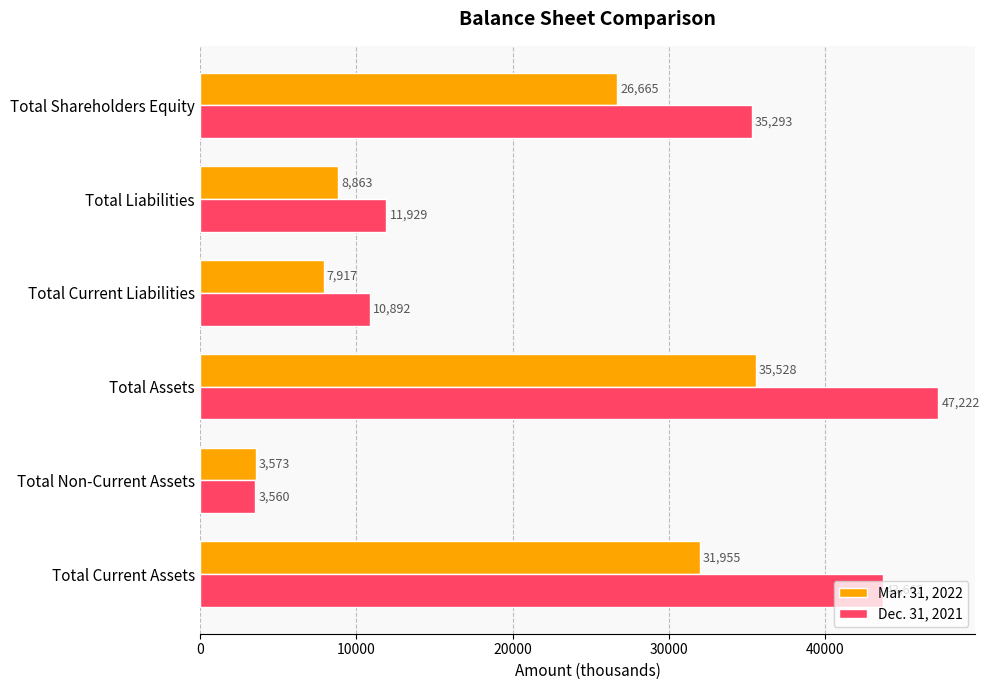

Rank the categories by Mar. 31, 2022 value from lowest to highest.

Total Non-Current Assets, Total Current Liabilities, Total Liabilities, Total Shareholders Equity, Total Current Assets, Total Assets